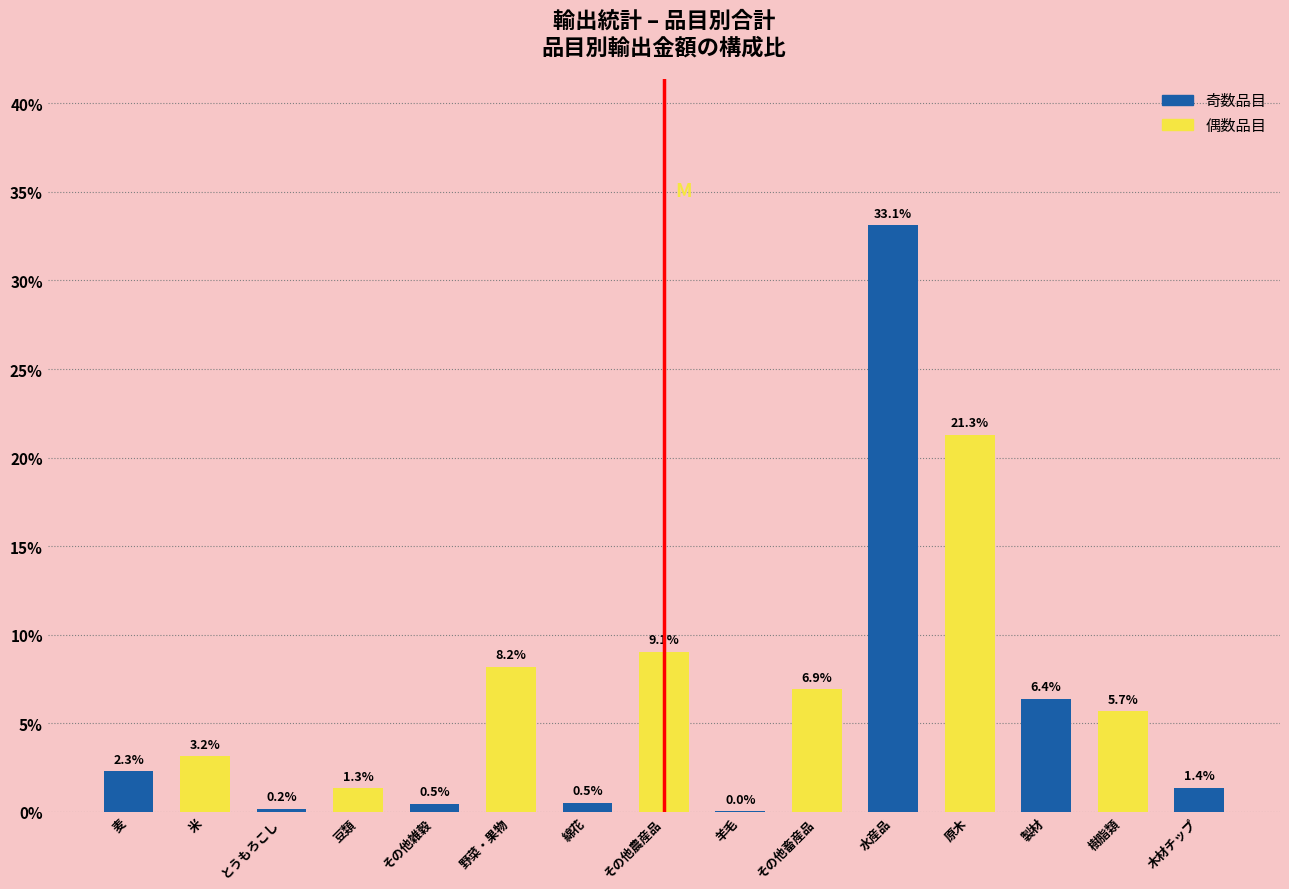

The value at 樹脂類 is 8.3. True or false?

False